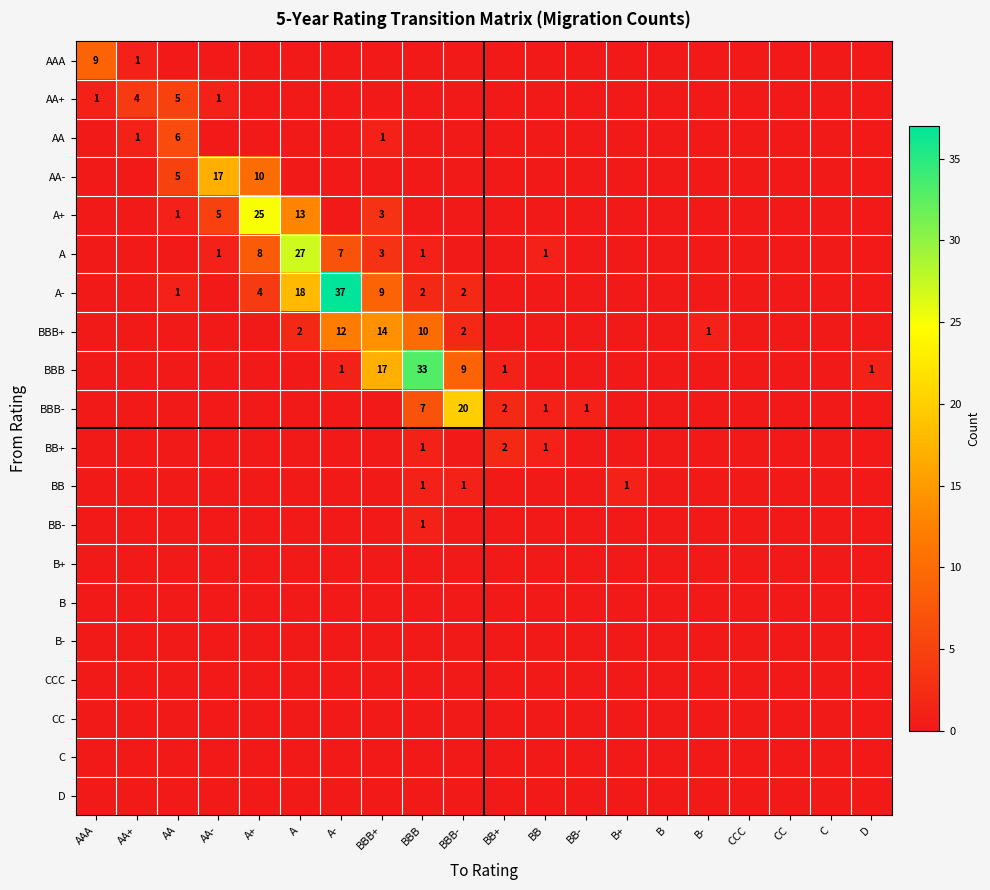

At how many categories does at least one series exceed 32?

2